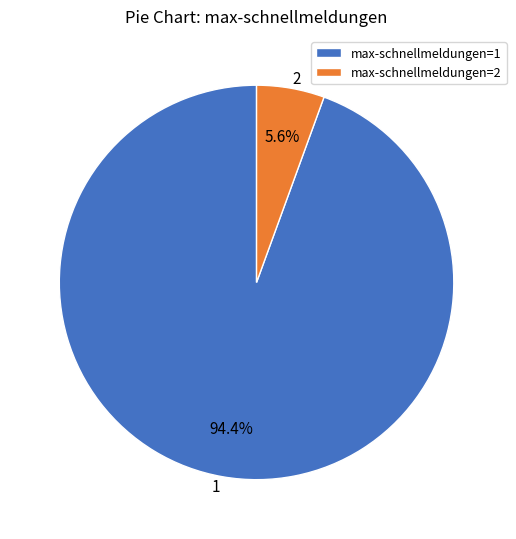

Do max-schnellmeldungen=2 and max-schnellmeldungen=1 together represent more than half of the pie?

Yes